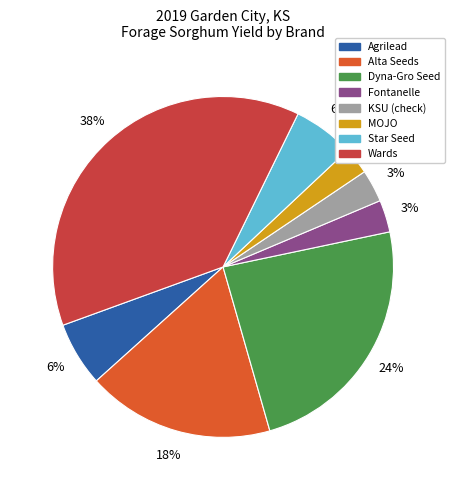

To the nearest percent, what is the difference between the largest and smallest slice percentages?

35%